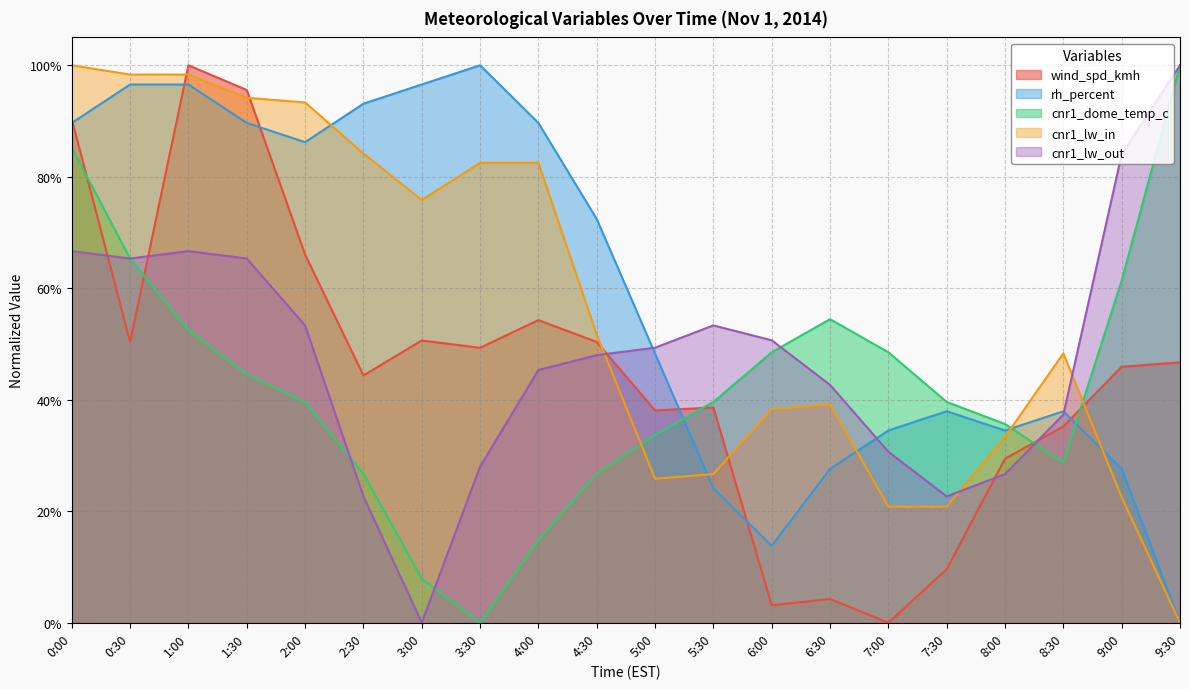

What is the sum of the cnr1_lw_in values at 5:30 and 2:00?

1.2